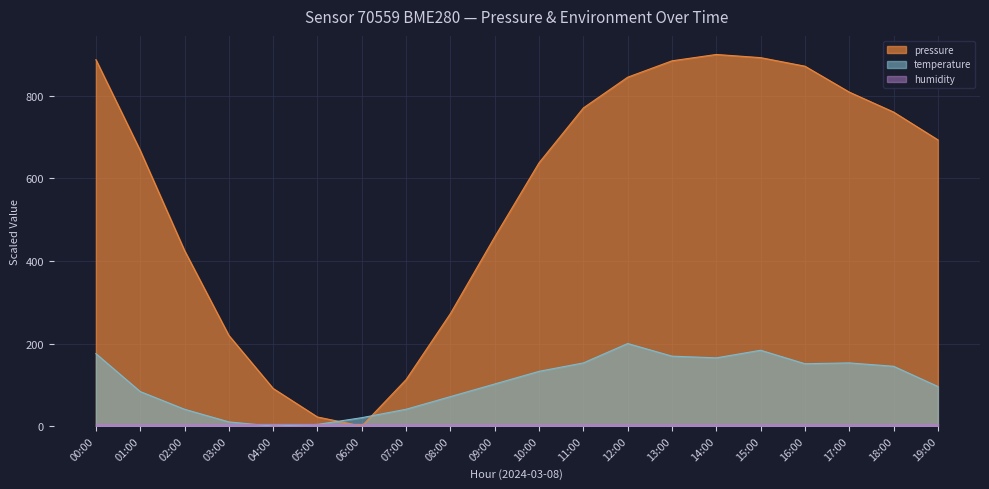

Which series has the widest spread of values?

pressure